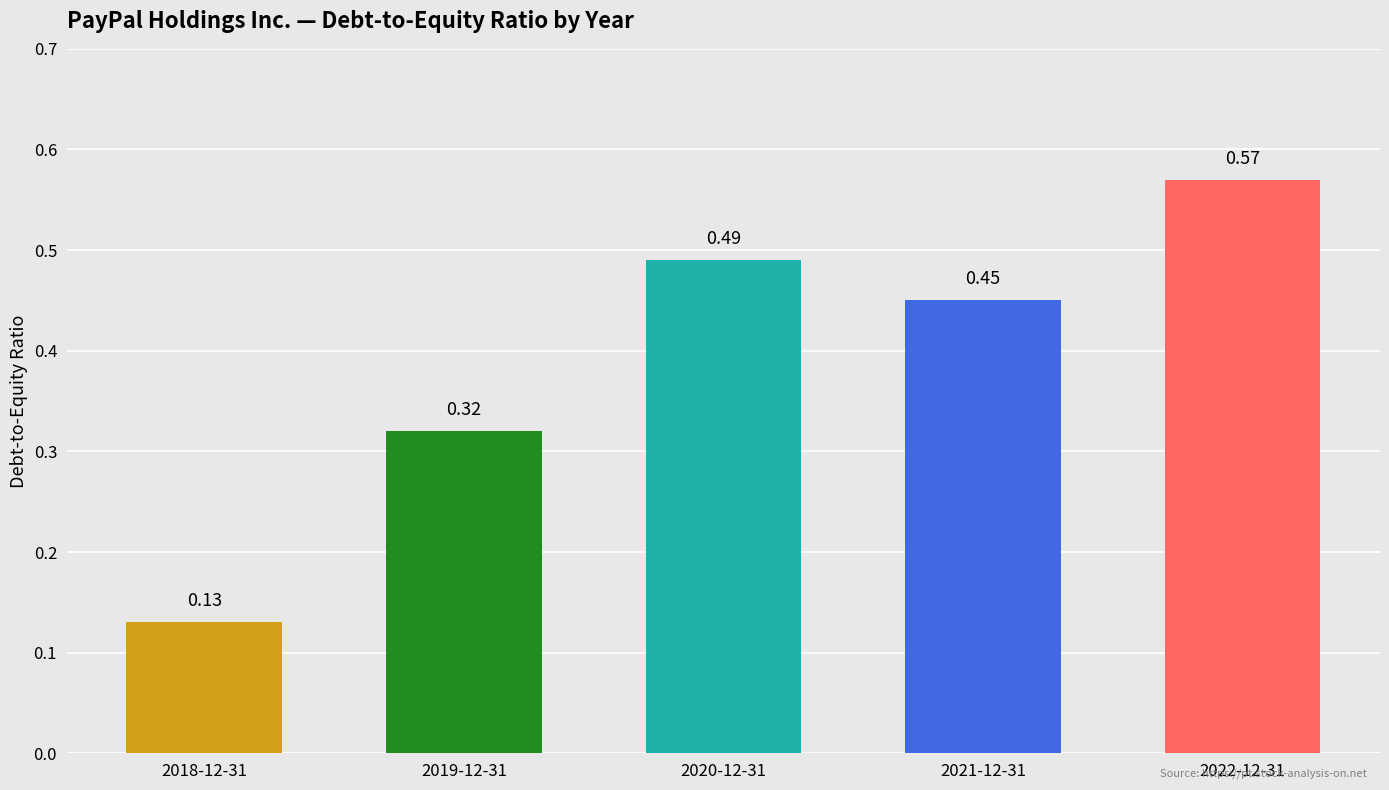

At which label is the value closest to 0?

2018-12-31